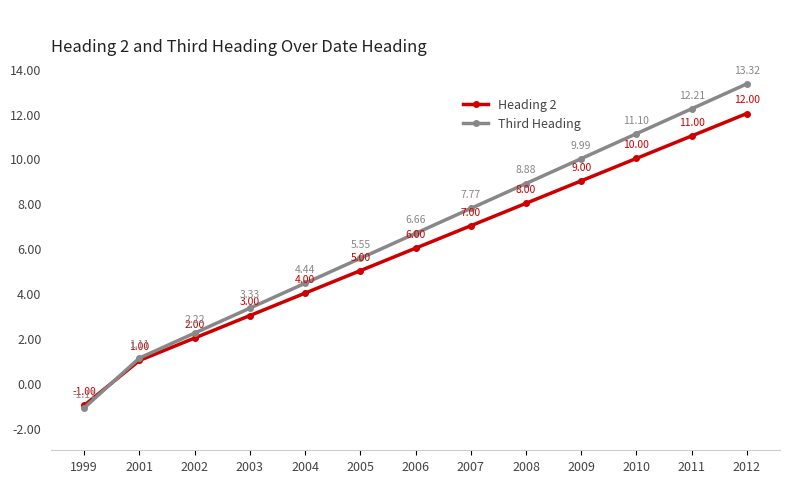

What is the difference between the second highest and second lowest values in the Third Heading series?

11.1